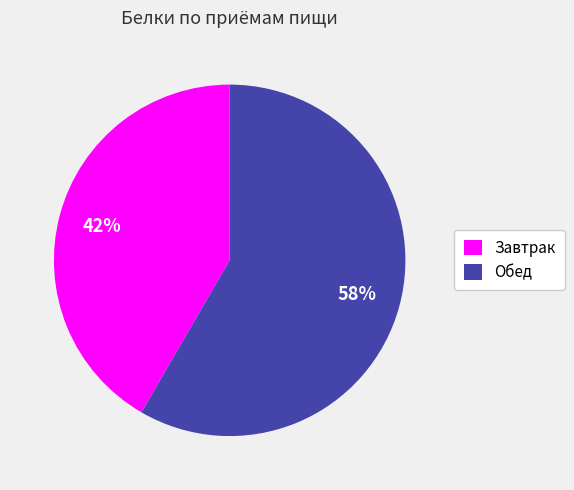

Is there a majority slice in this chart?

Yes